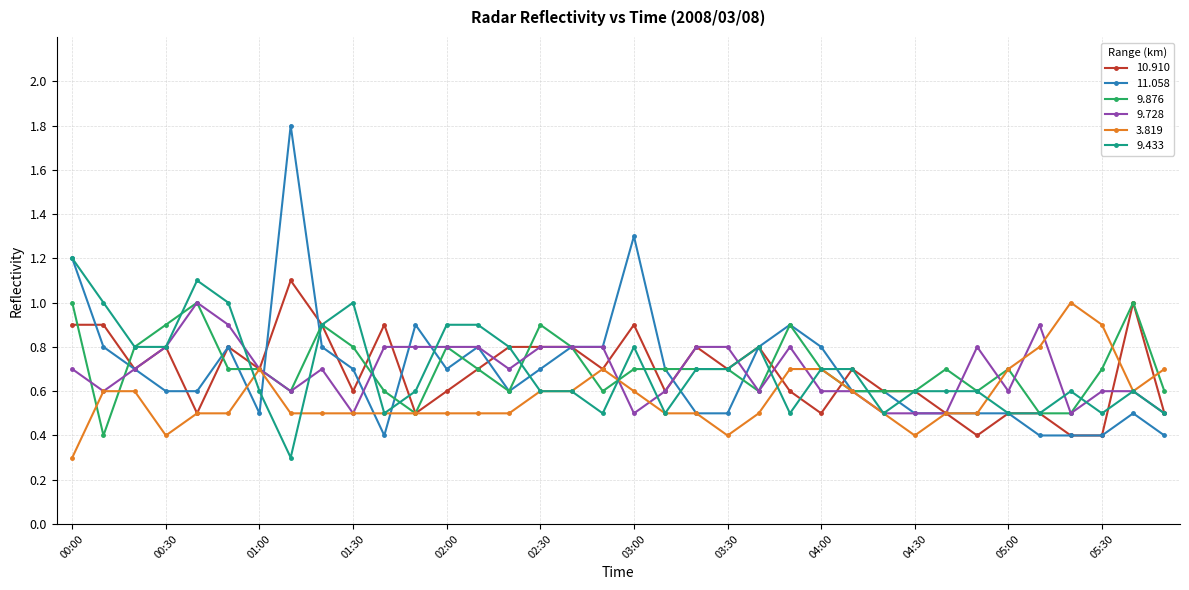

What is the value of the 9.876 point at the 15th from the left?

0.6